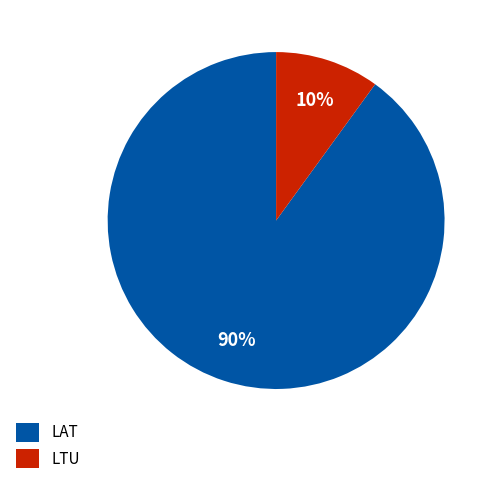

Which category has the smallest portion of the pie?

LTU